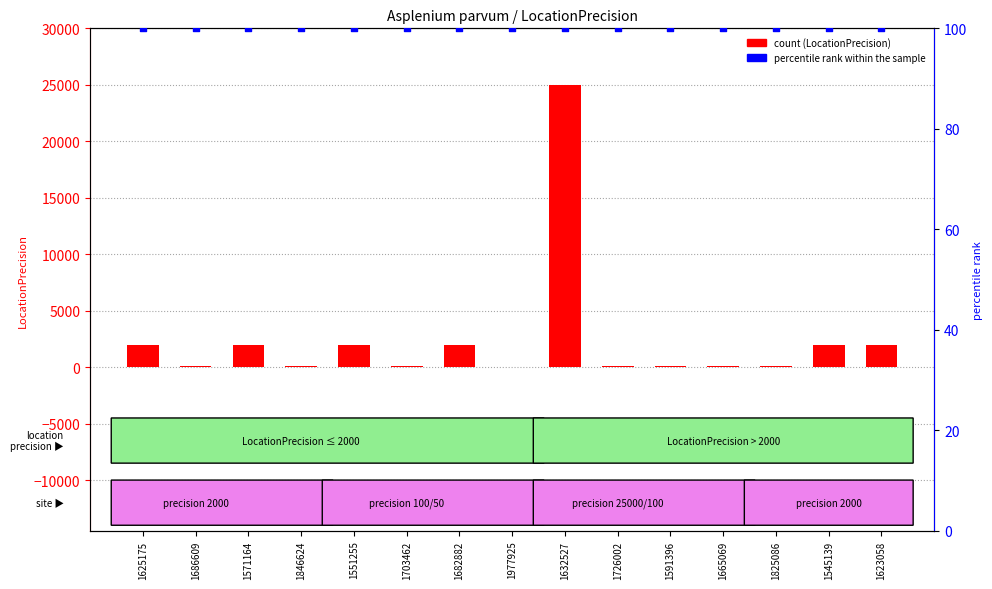

Which series reaches the maximum Y coordinate?

count